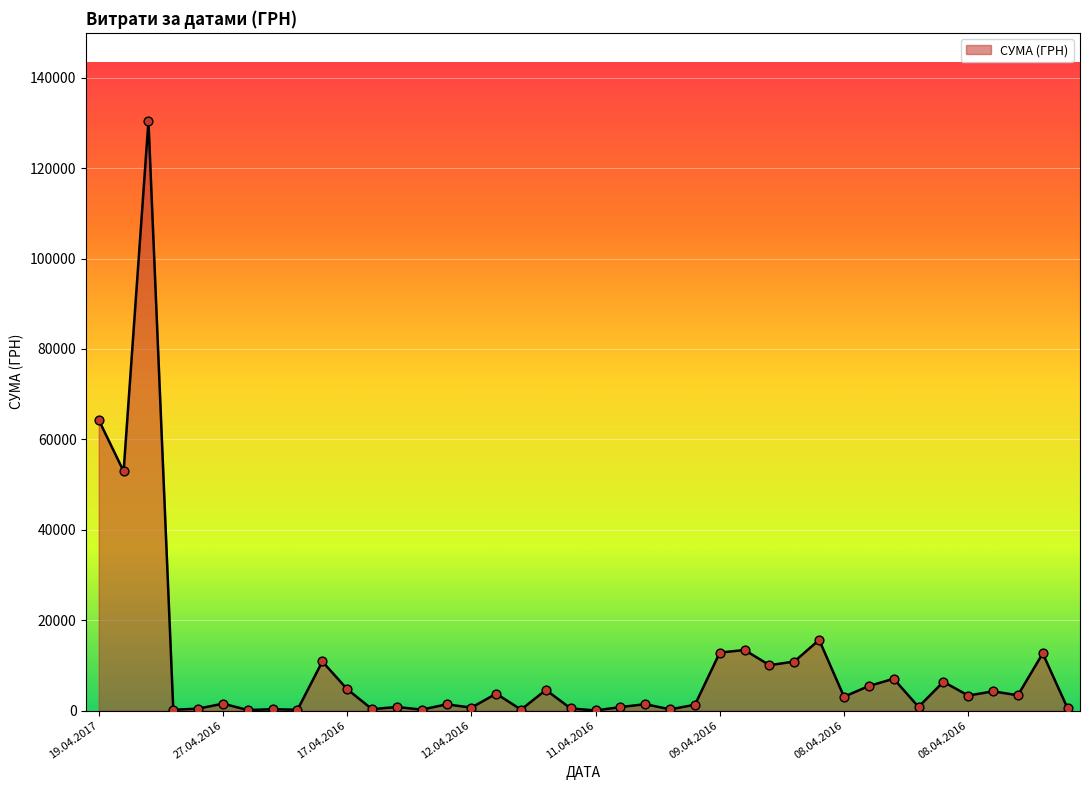

What is the difference between the maximum and minimum values?

130357.3